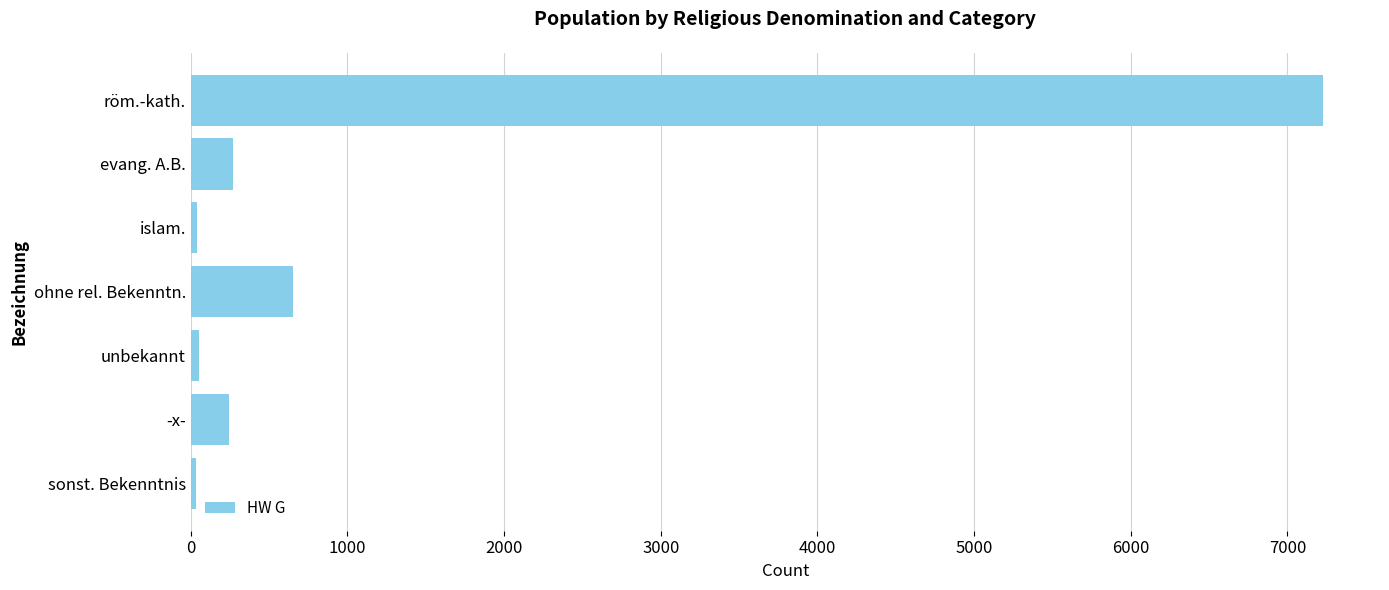

At which label is the value closest to 3630?

ohne rel. Bekenntn.